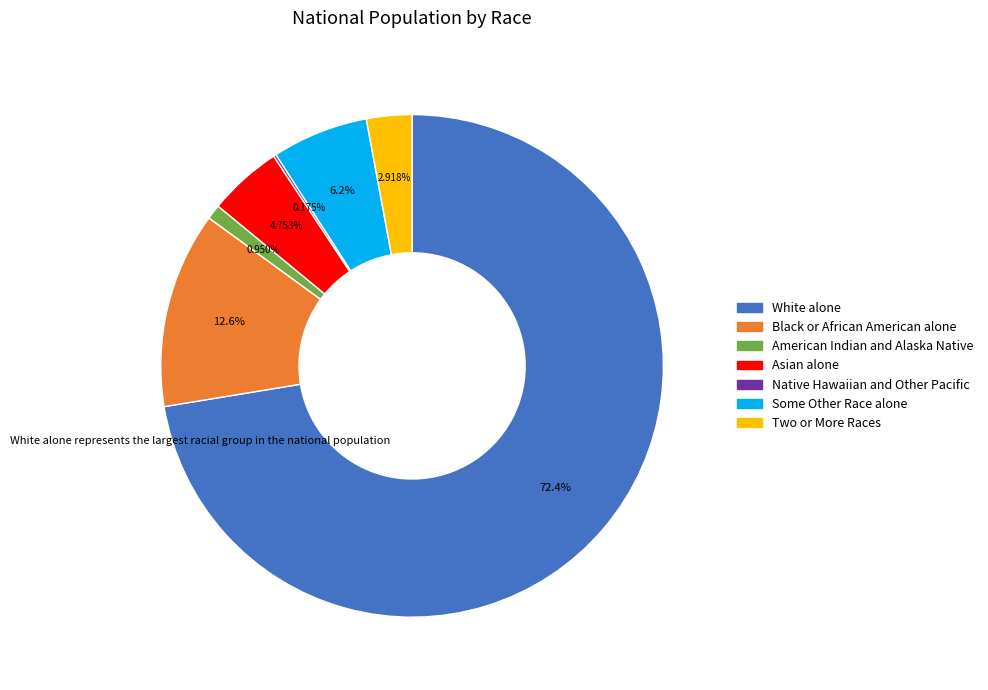

Is the sum of Two or More Races and American Indian and Alaska Native greater than half?

No